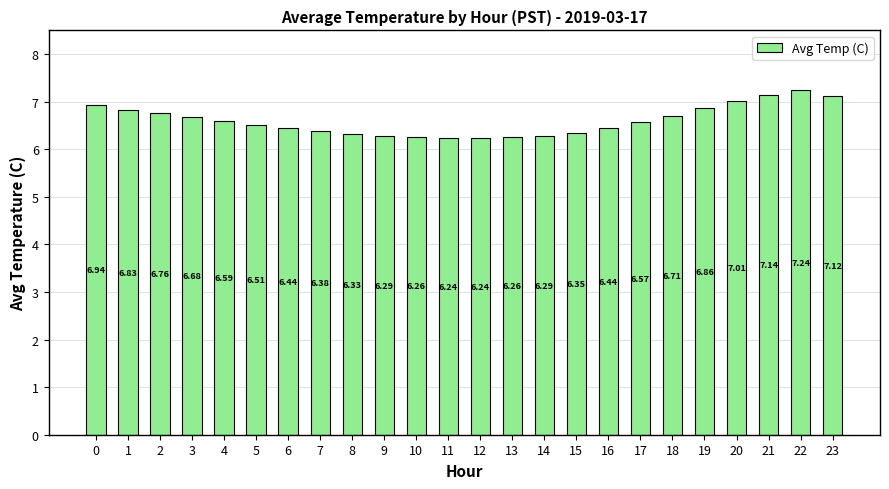

How many distinct data groups are displayed?

1